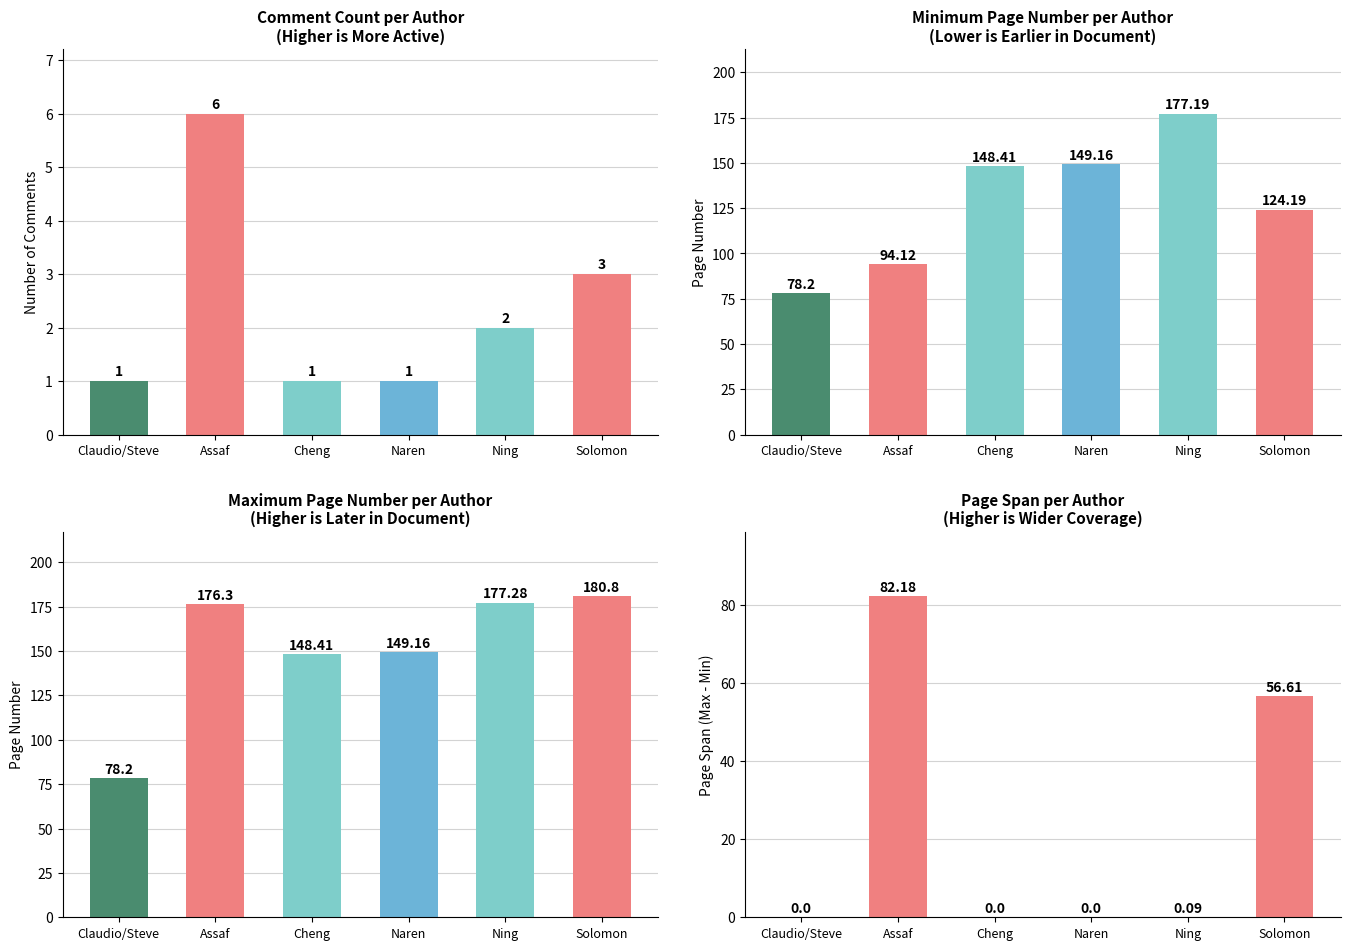

What is the value of the Page Span bar at the 5th from the left?

0.1